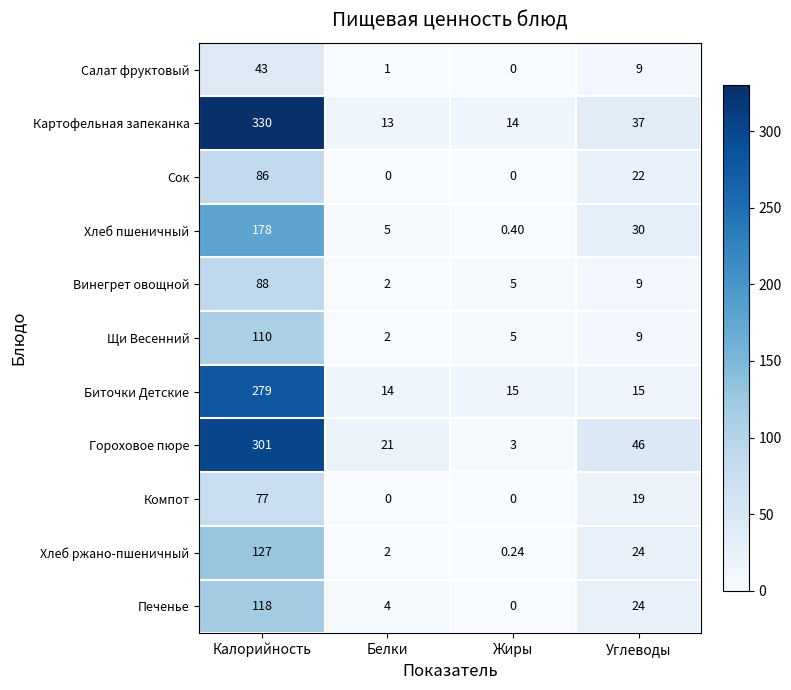

Which label corresponds to the largest value in the chart?

Калорийность